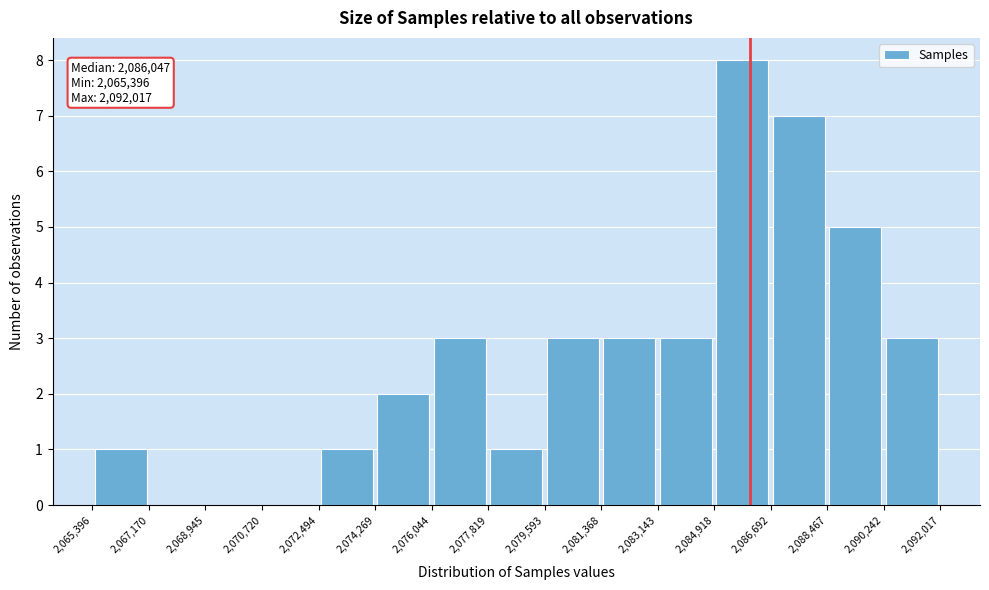

Over which range of the x-axis is the bar tallest?

2,084,918 to 2,086,692